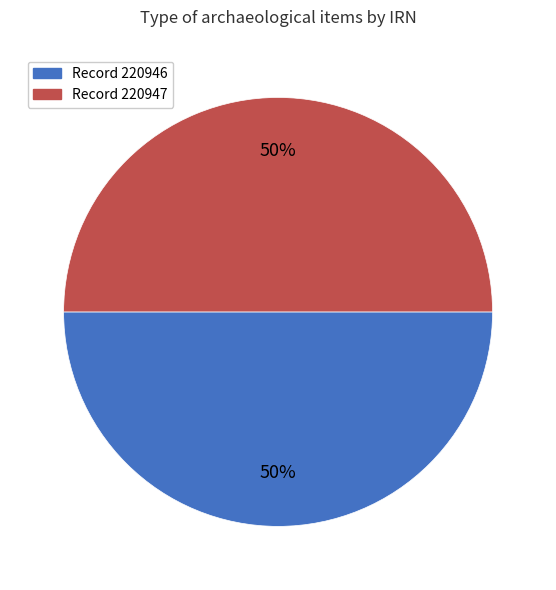

To the nearest percent, what is the average slice percentage?

50%